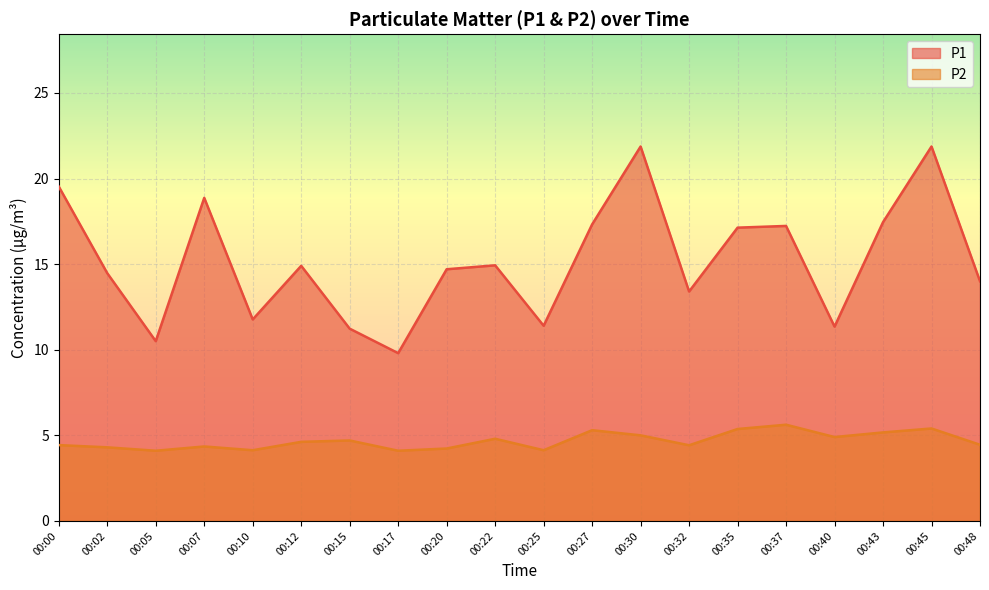

What value does the P1 series have at 00:00?

19.5